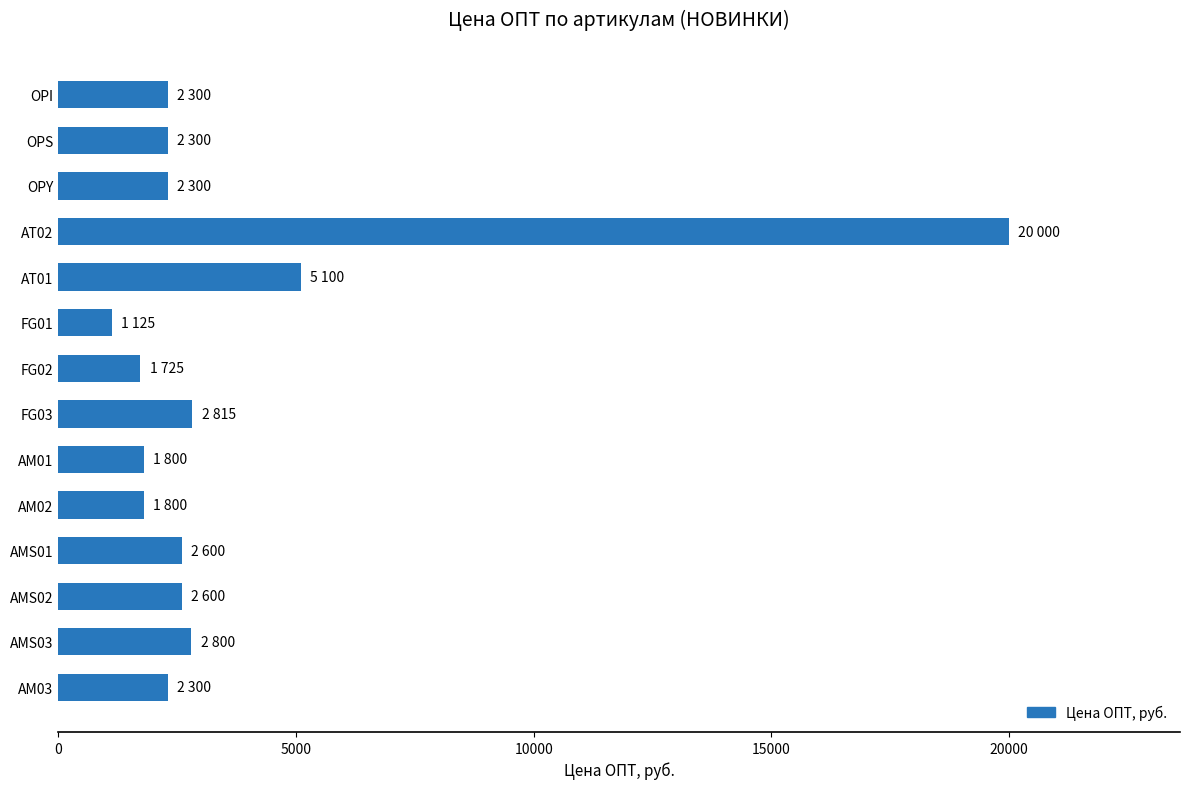

What is the label of the 9th bar from the bottom?

FG01